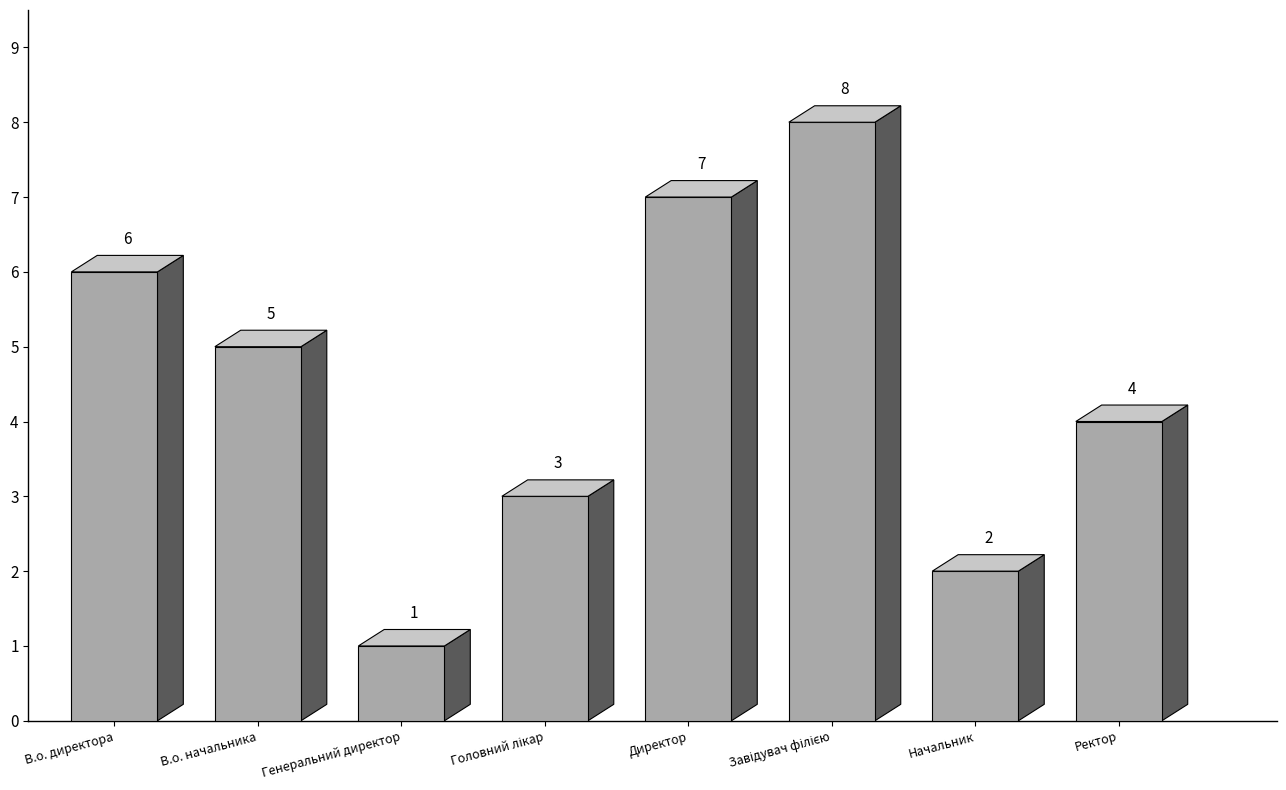

How many data points are less than 5?

4